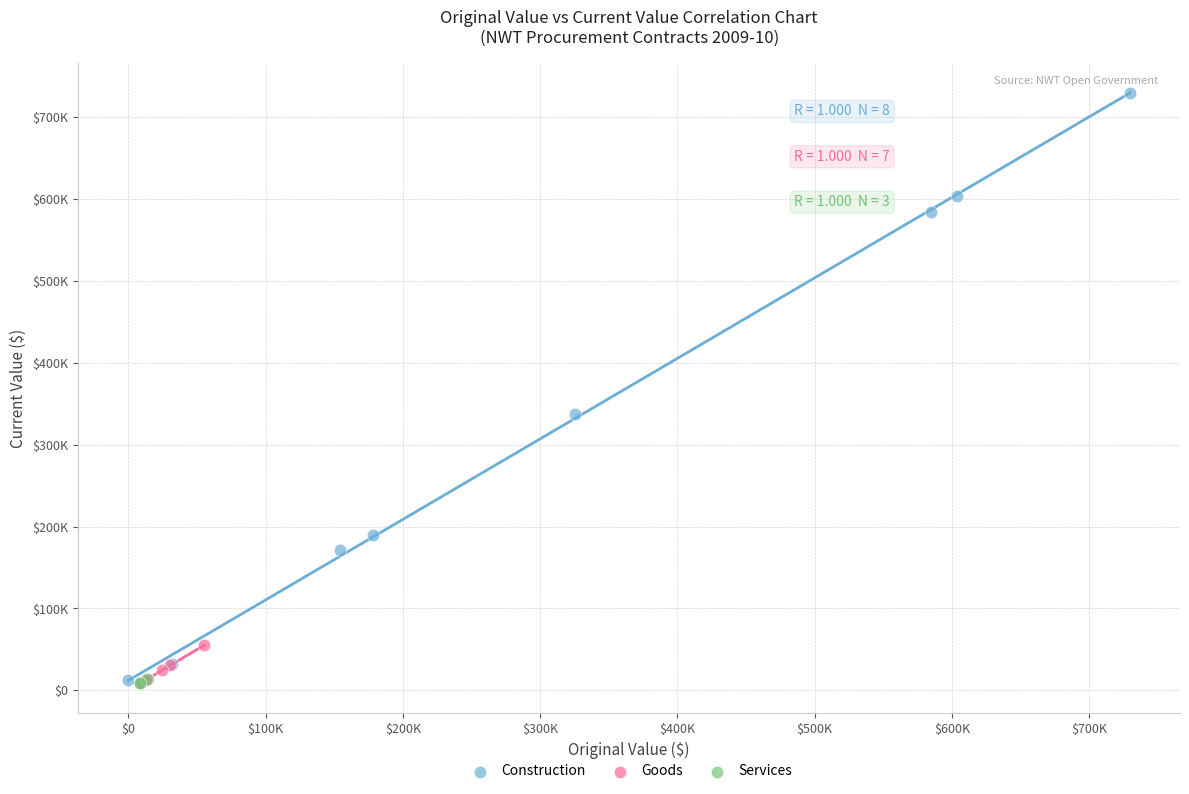

Which series has the largest Y range (max minus min)?

Construction